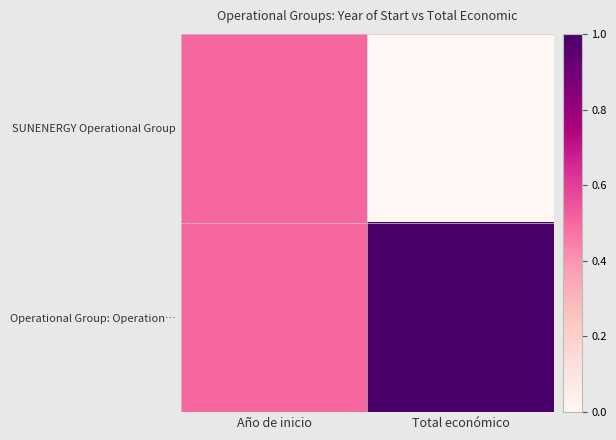

At which category is the sum across all series the highest?

Año de inicio